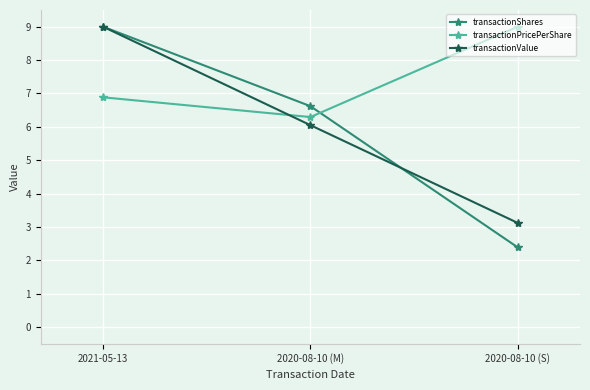

What is the label of the 2nd point from the left?

2020-08-10 (M)